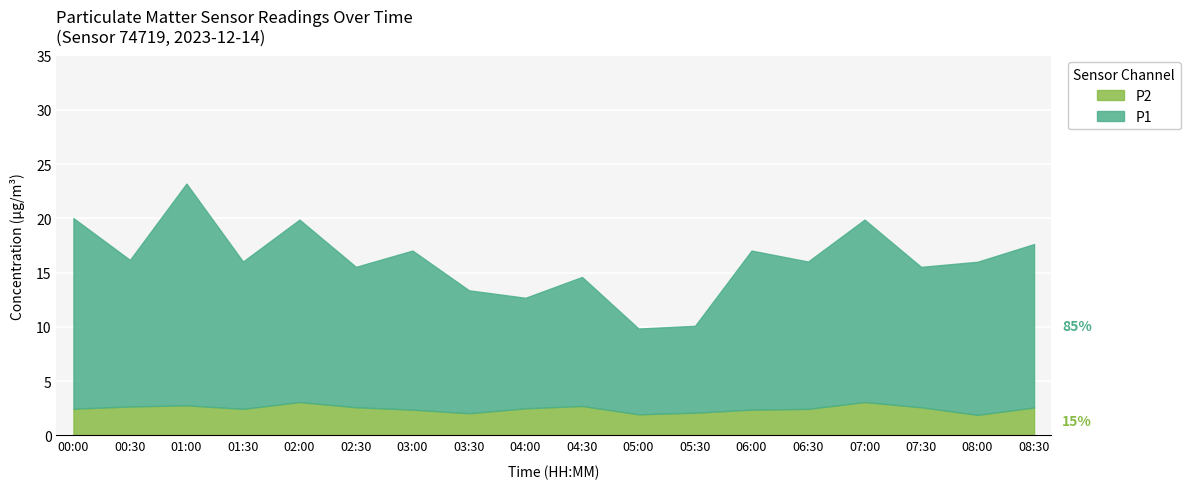

At which category is the sum across all series the highest?

01:00